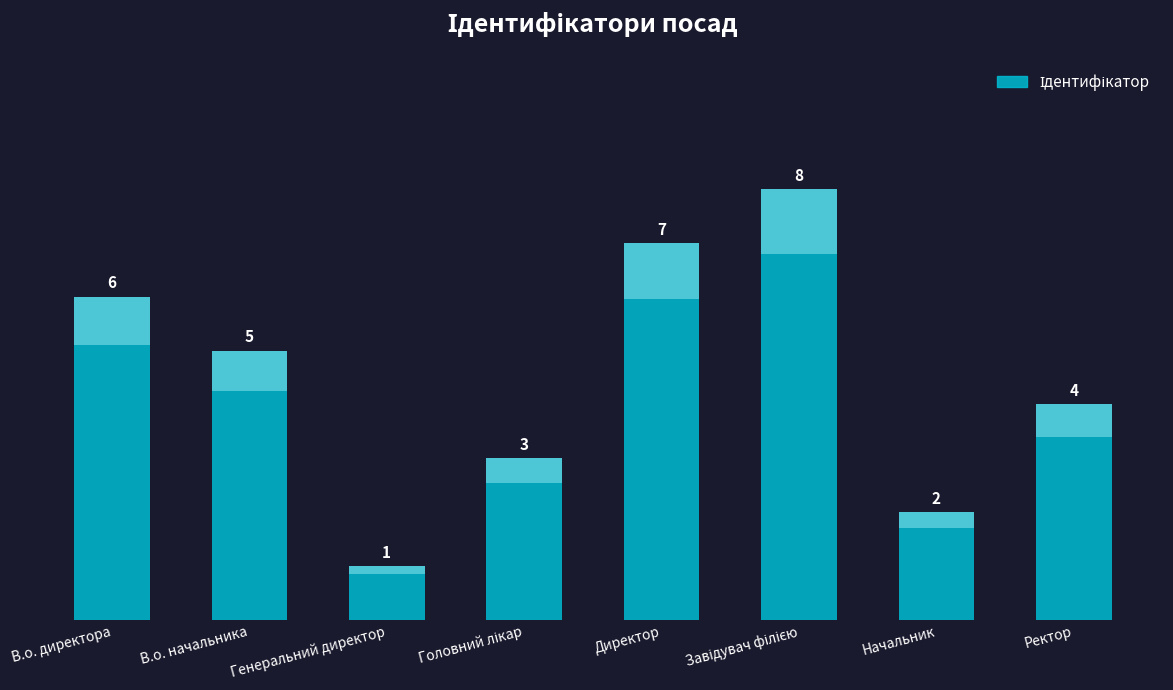

Reading right to left, what are all the values shown in this chart?

4	2	8	7	3	1	5	6